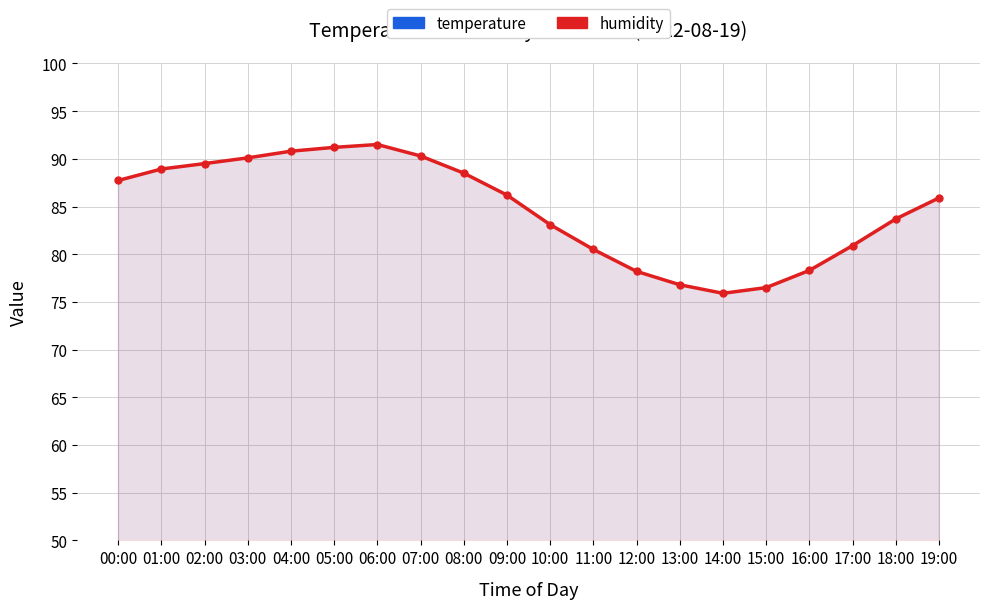

How many lines are shown in the chart?

2